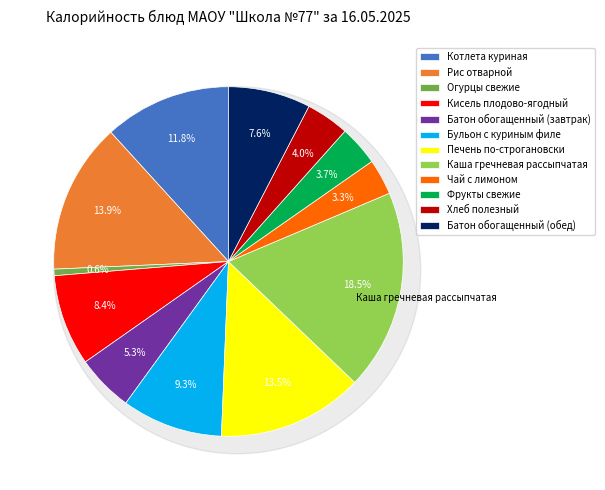

Count the number of slices in the pie.

12